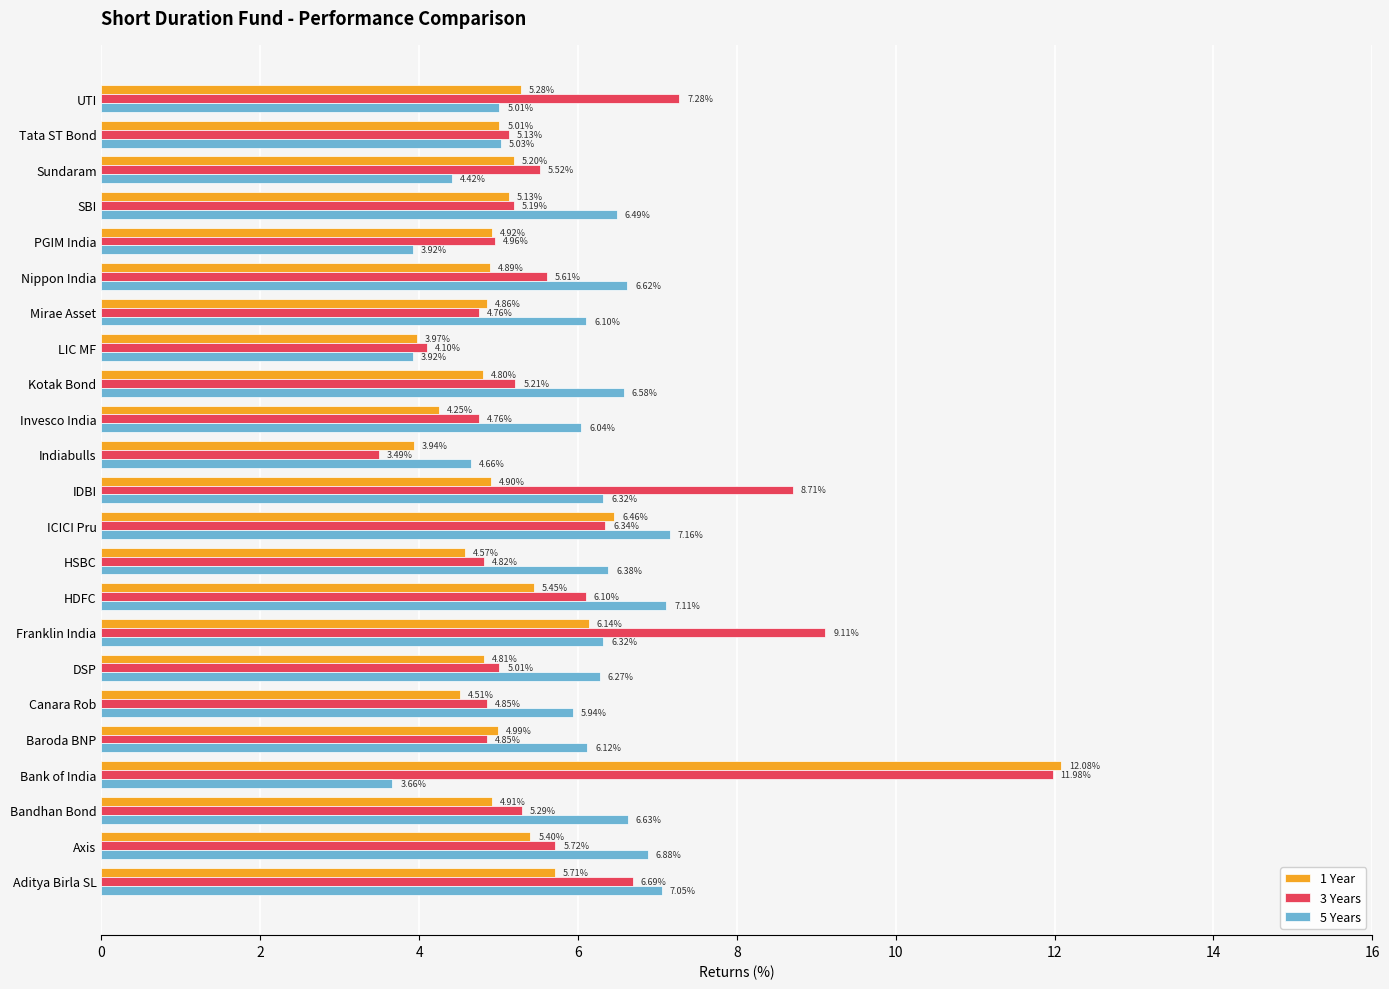

At how many categories does at least one series exceed 4?

23